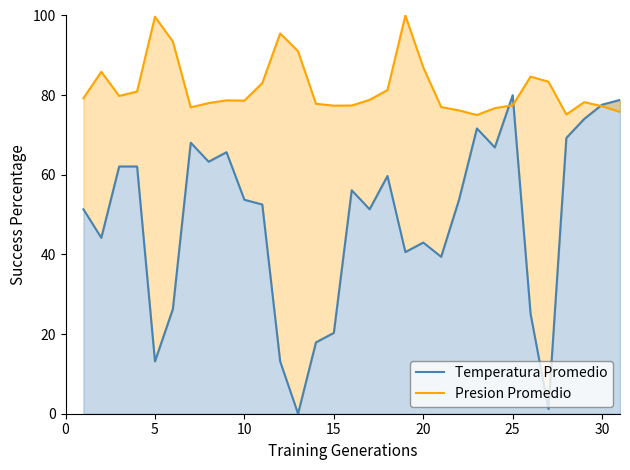

True or false: Temperatura Promedio and Presion Promedio cross at least once.

True